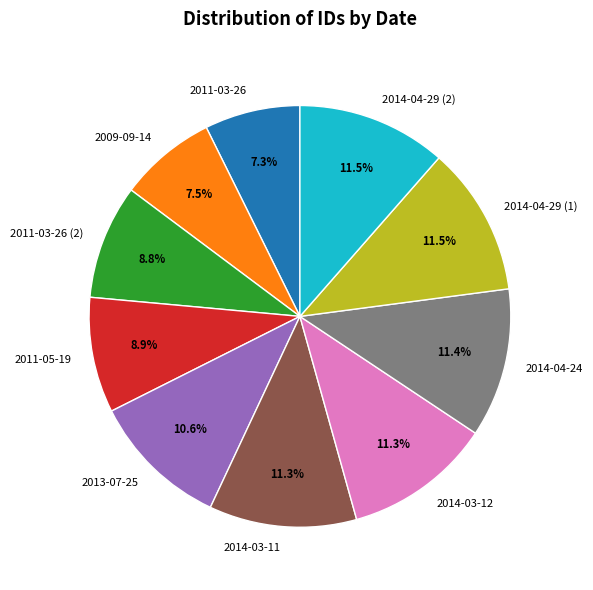

Which has a higher value, 2013-07-25 or 2011-03-26?

2013-07-25